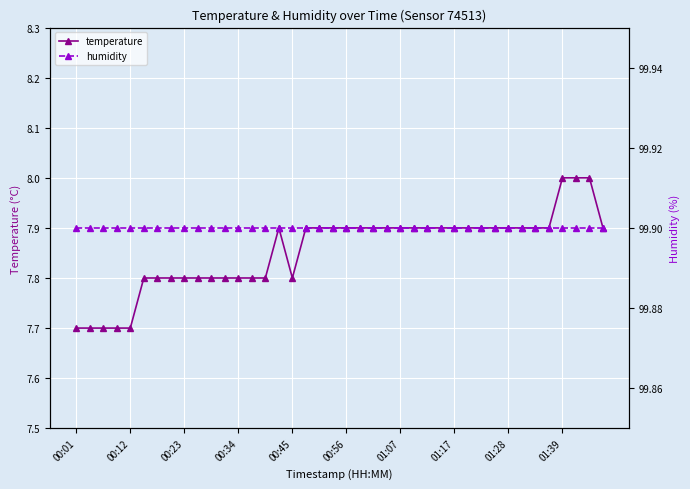

Is it true that temperature equals 14.2 at 35?

False